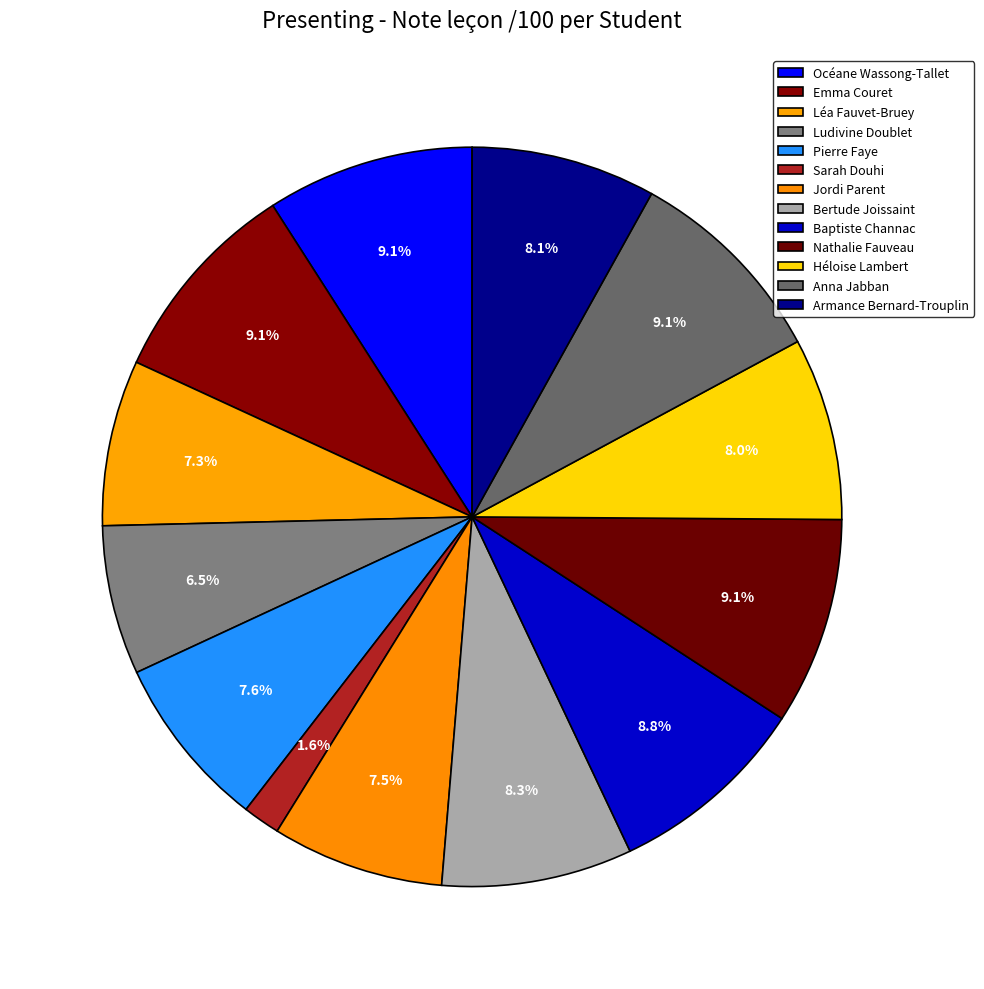

The Héloise Lambert slice represents 8% of the pie. True or false?

True